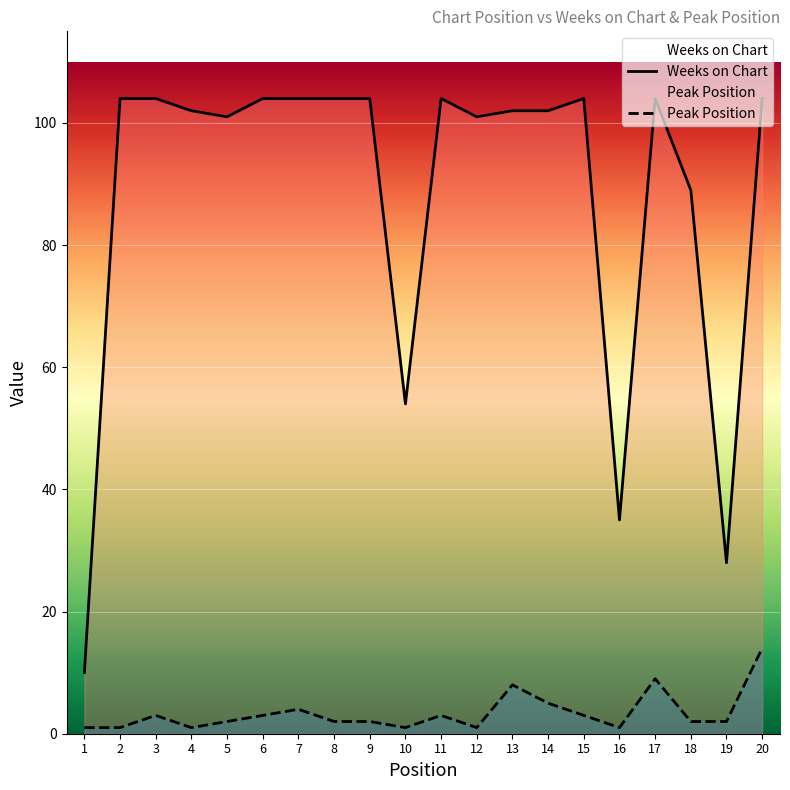

How many lines are shown in the chart?

2